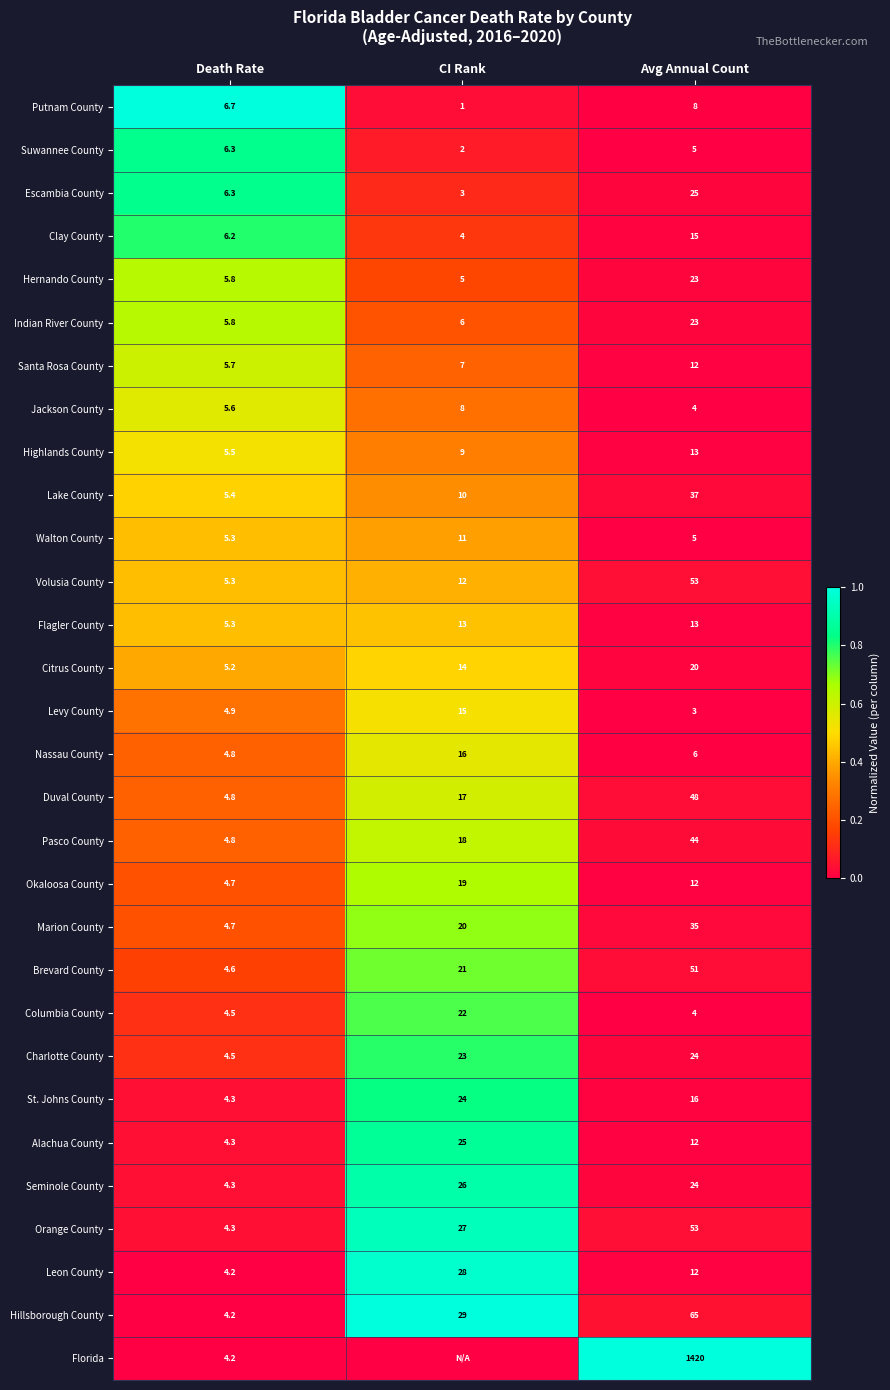

What is the difference between the highest and lowest values at Death Rate?

2.5